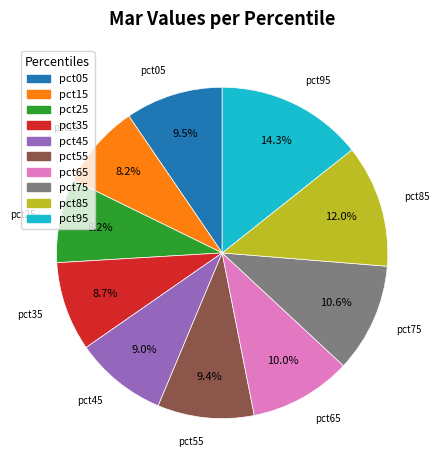

Combined, what portion of the pie is pct95 and pct15?

22.5%